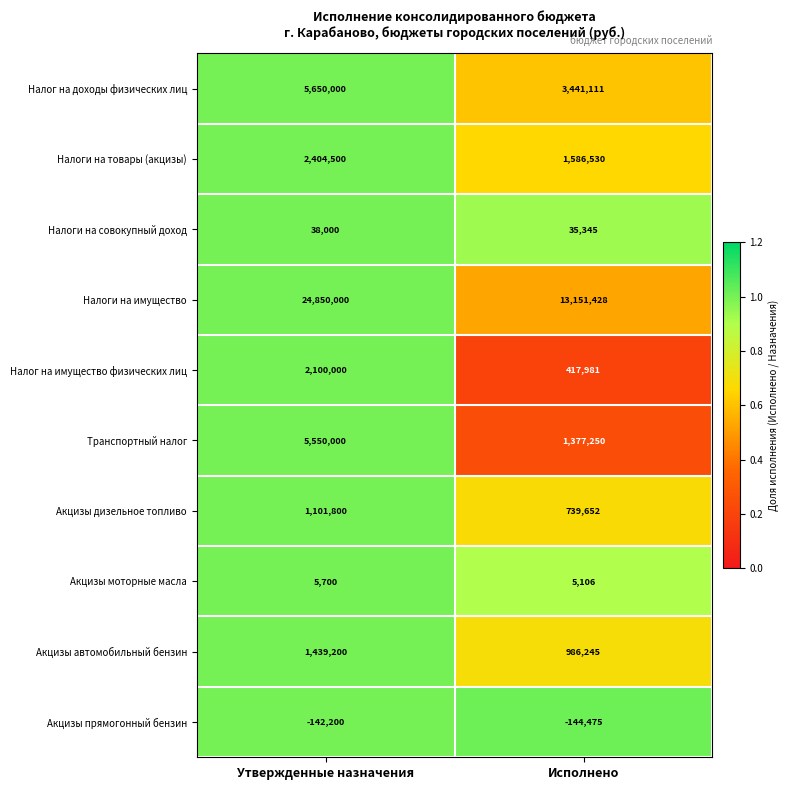

Rank the series by their maximum value, from highest to lowest.

Налоги на имущество, Налог на доходы физических лиц, Транспортный налог, Налоги на товары (акцизы), Налог на имущество физических лиц, Акцизы автомобильный бензин, Акцизы дизельное топливо, Налоги на совокупный доход, Акцизы моторные масла, Акцизы прямогонный бензин